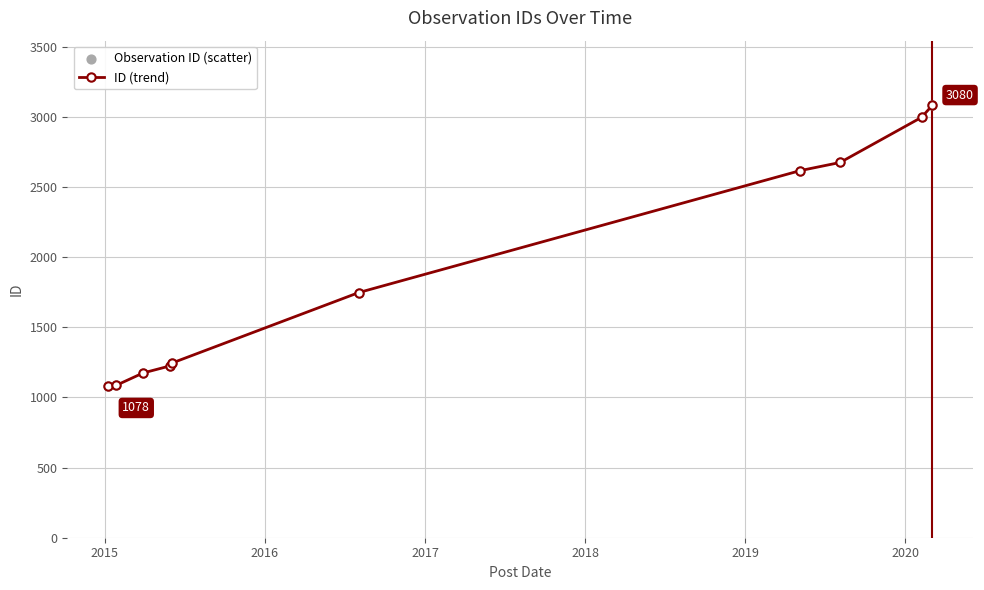

What is the maximum value shown in the chart?

3080